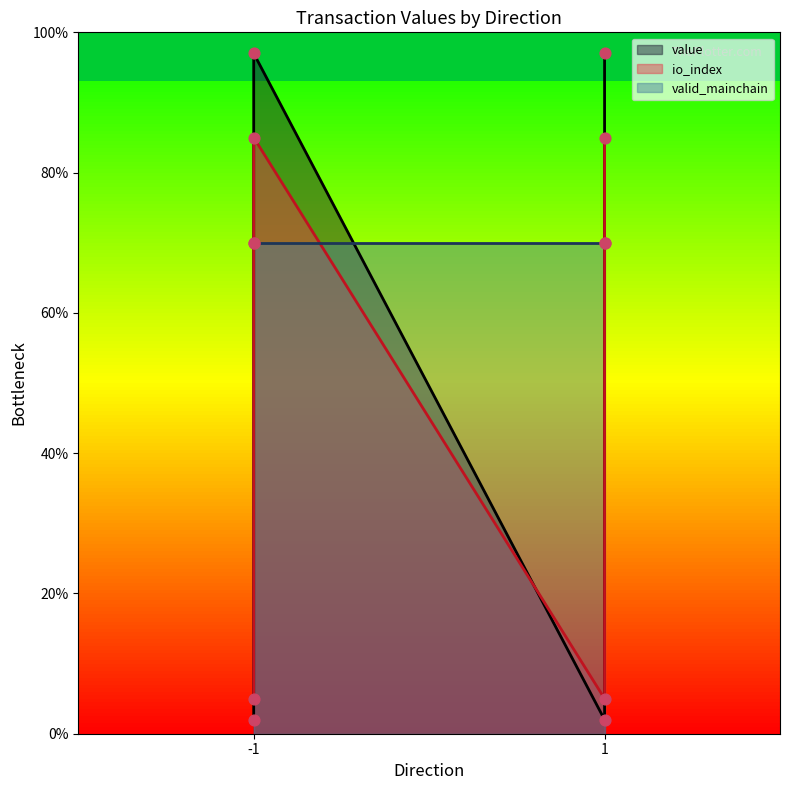

What is the total value across all series at 1?

7